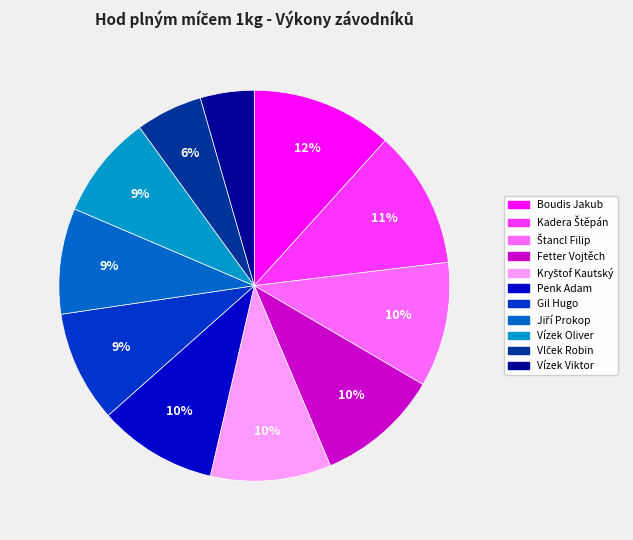

To the nearest percent, what is the average slice percentage?

9%